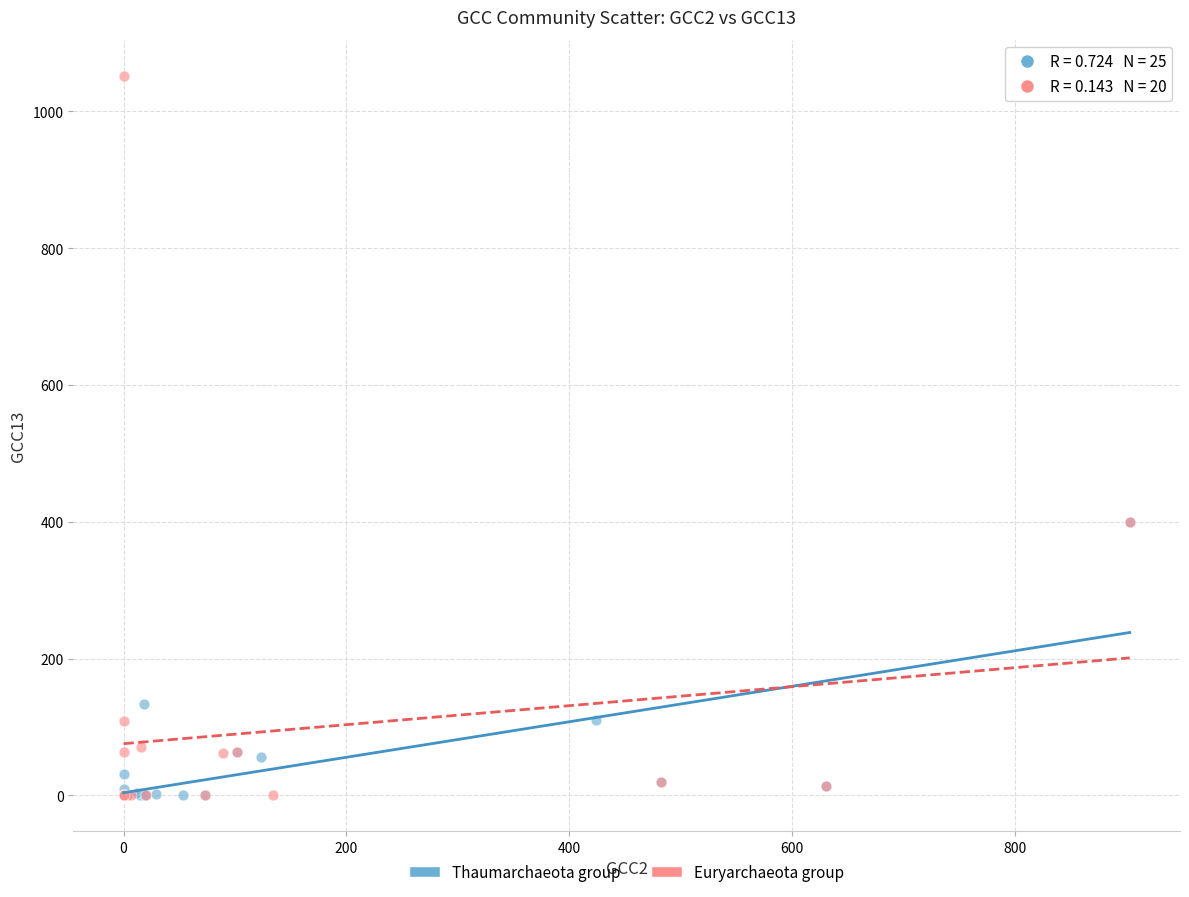

Which series has the widest spread of Y values?

Euryarchaeota group